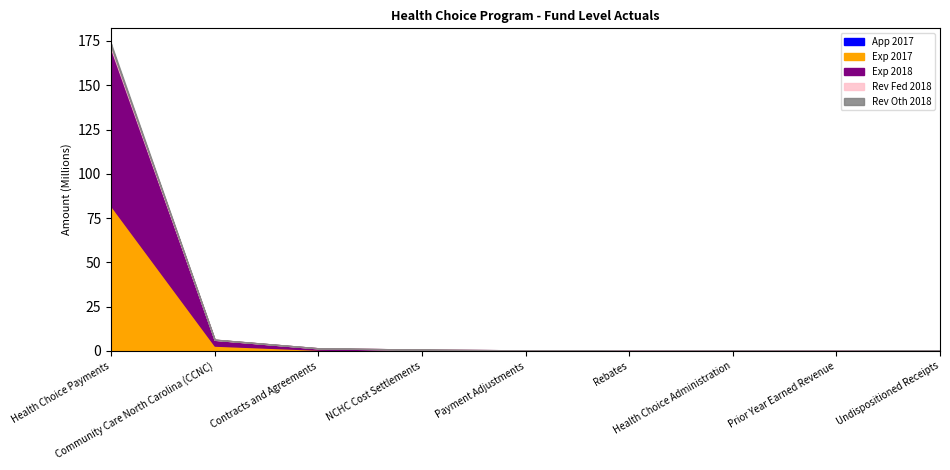

What is the label of the 4th point from the right?

Rebates